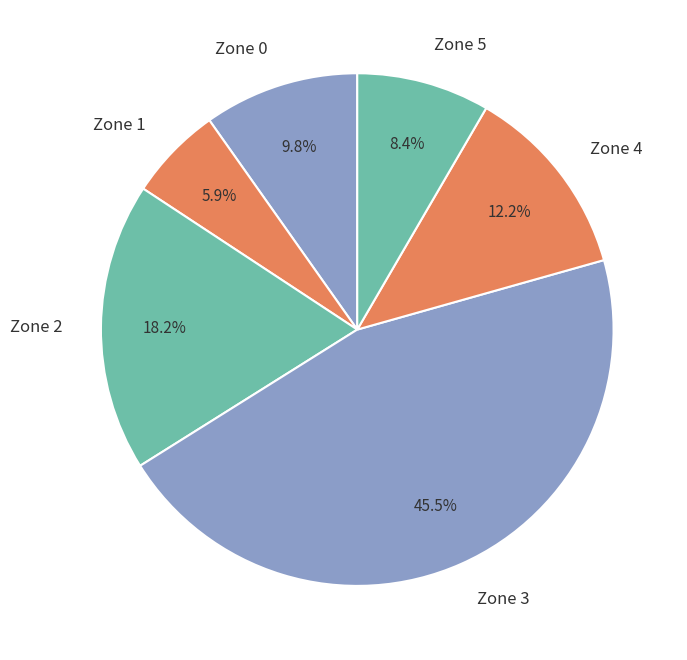

Count the number of slices in the pie.

6